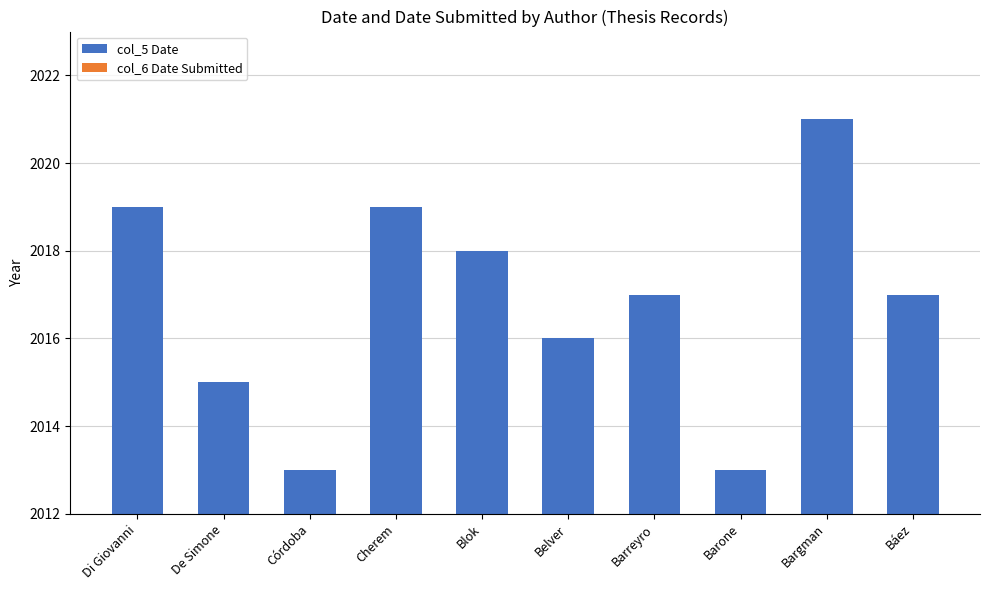

How many categories are shown in the chart?

10